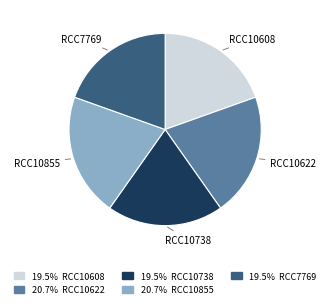

Is there any slice that represents more than half of the pie?

No